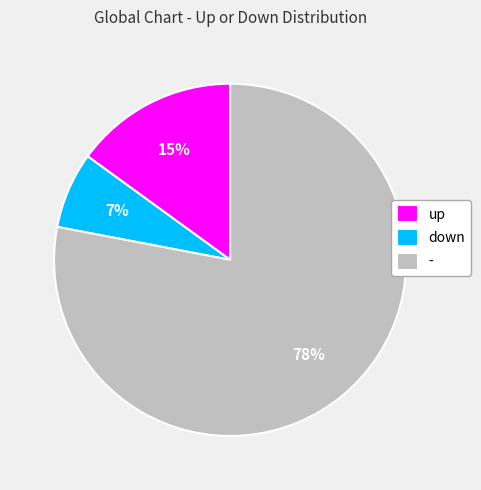

Which slice is the largest?

-